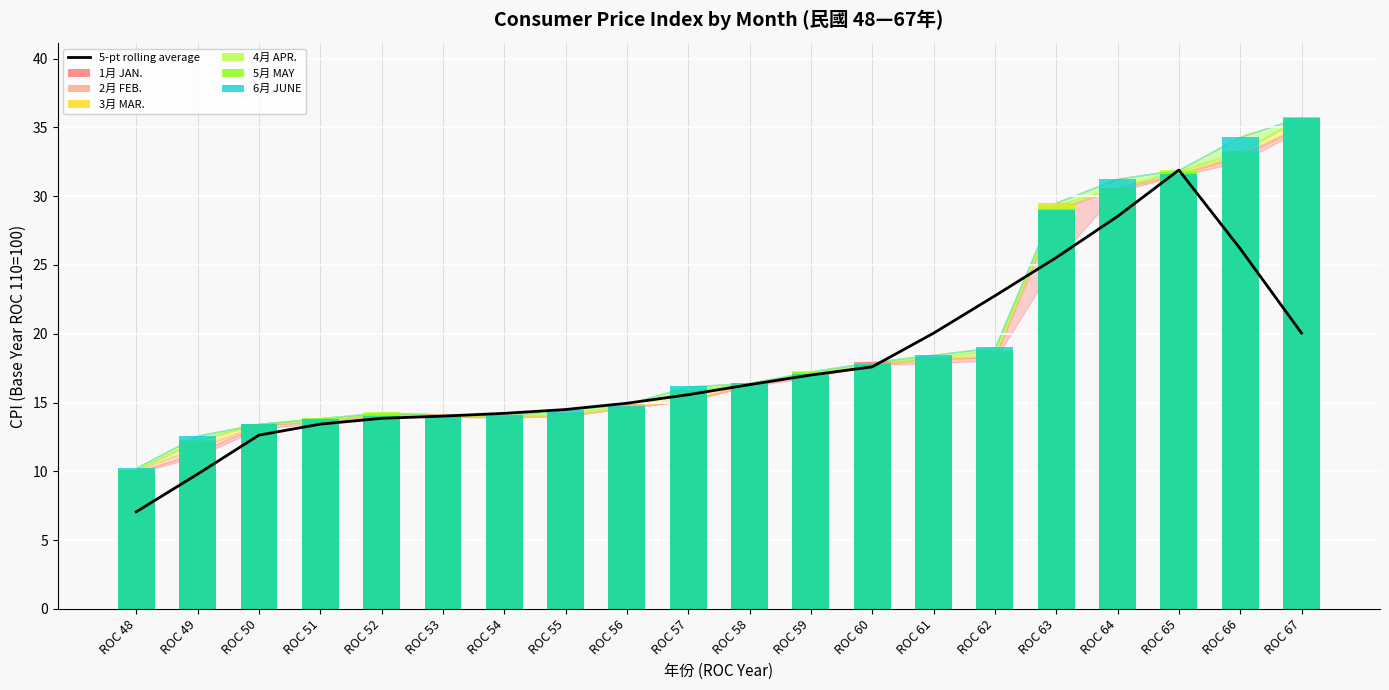

Where is 1月 JAN. nearest to the value 22?

ROC 63